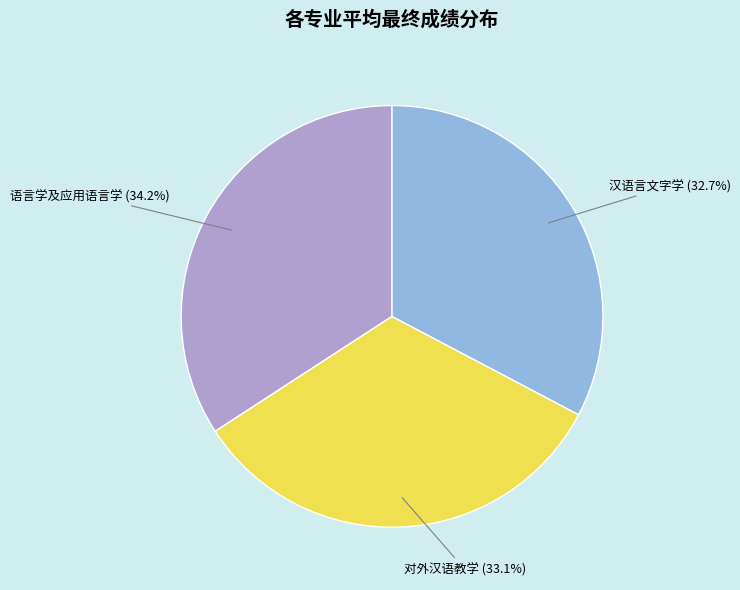

Which slice is the largest?

语言学及应用语言学